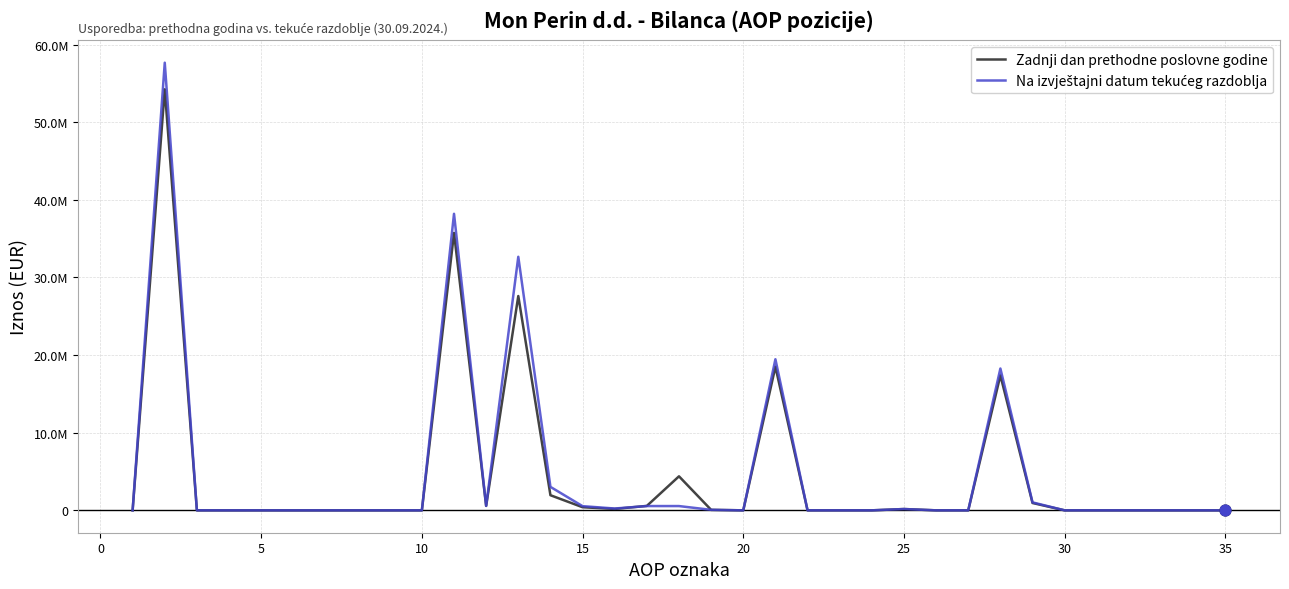

Is this an area chart (filled region under the line)?

No